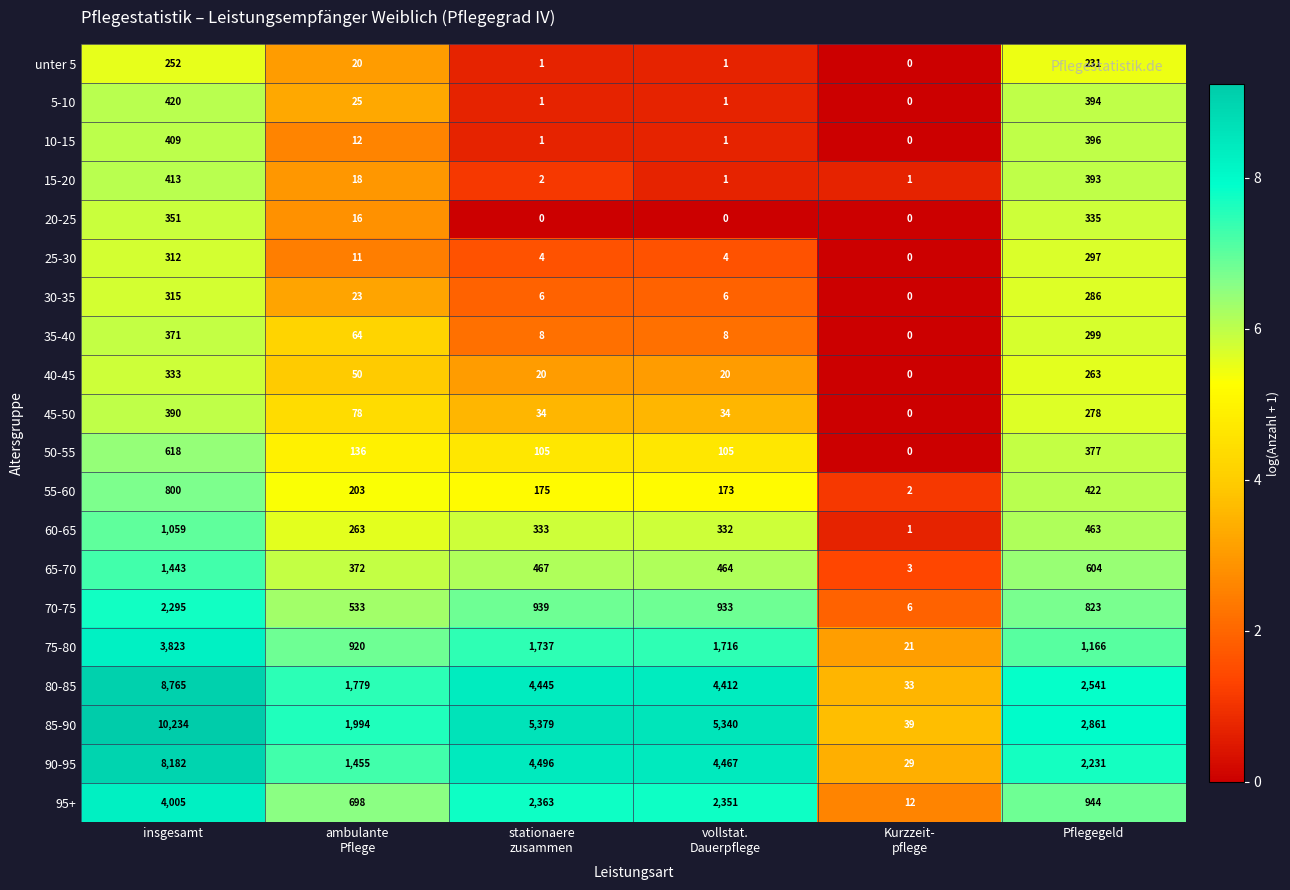

What is the total value across all series at Pflegegeld?

15604